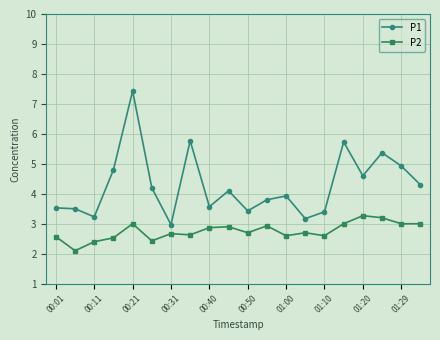

True or false: P1 and P2 cross at least once.

False